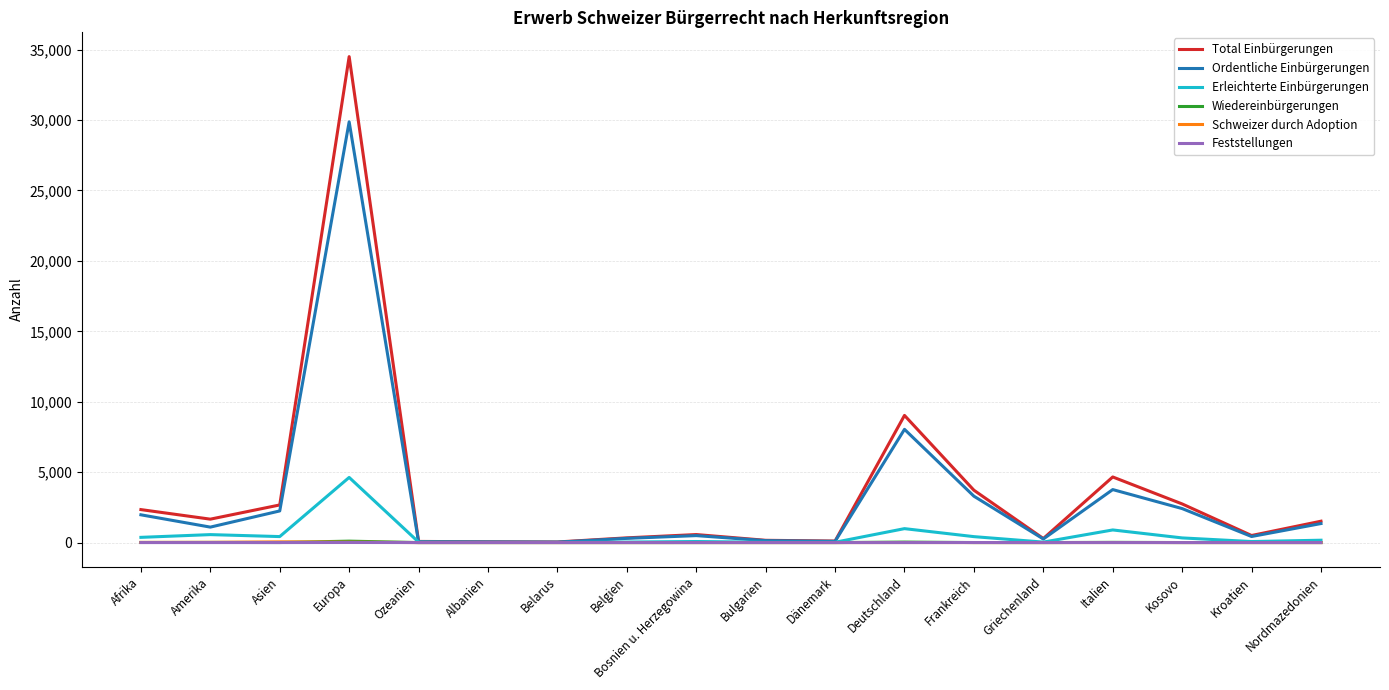

At which category is the sum across all series the highest?

Europa